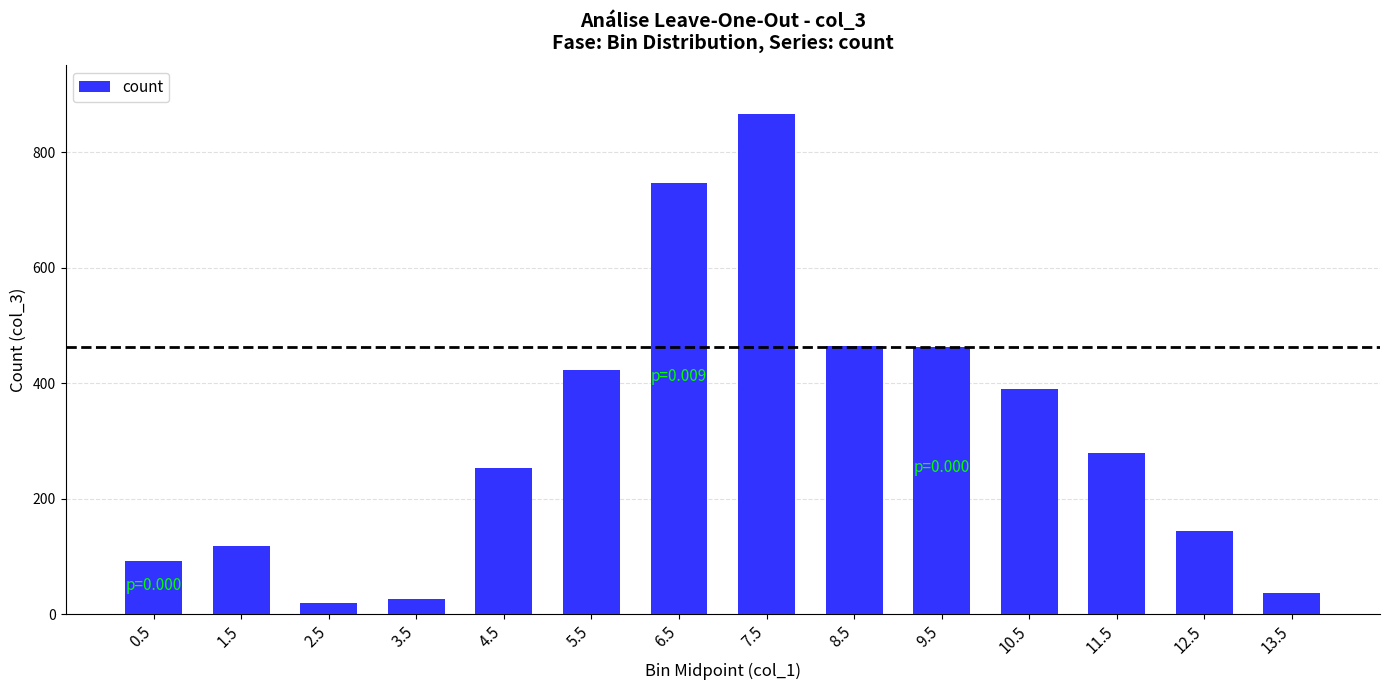

What is the difference between the second highest and minimum values?

728